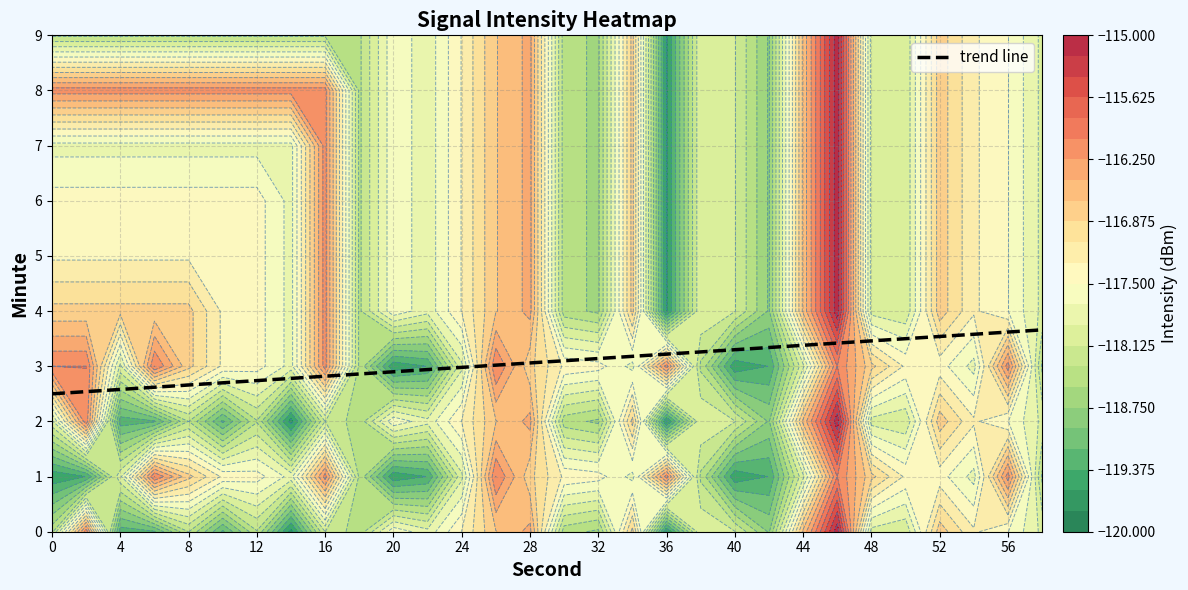

What is the minimum value for trend line?

2.5